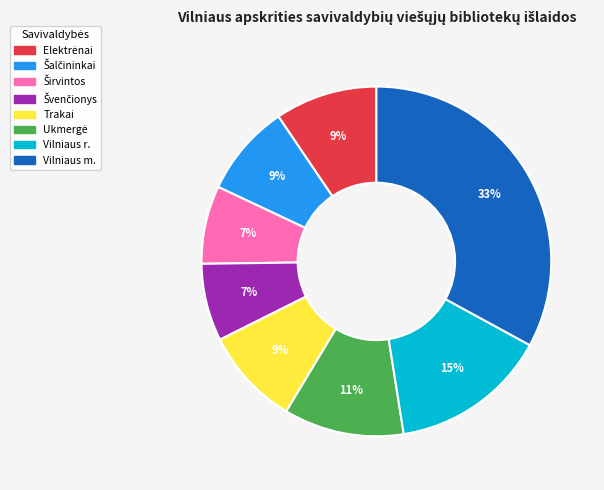

To the nearest percent, what percentage of the pie is Vilniaus m.?

33%